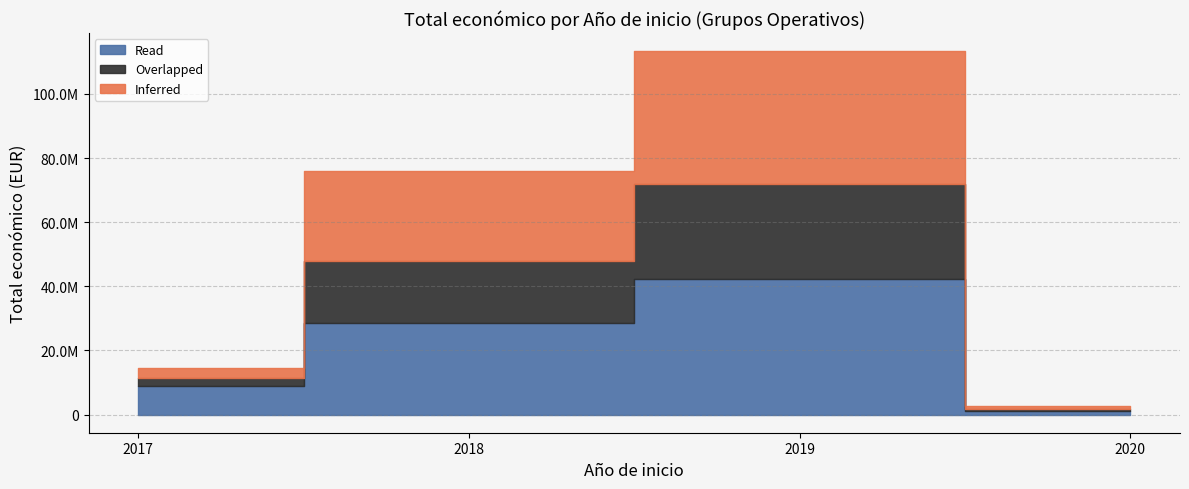

Which category has the highest value across all series?

2019